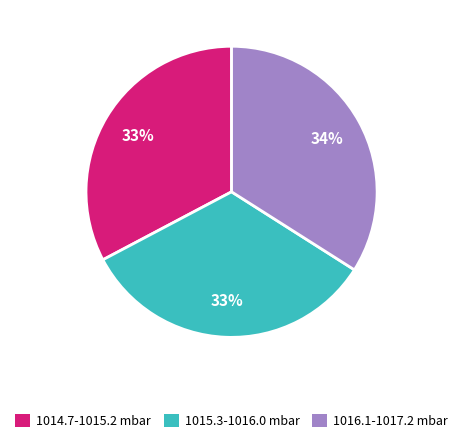

To the nearest percent, what portion does 1014.7-1015.2 mbar represent?

33%